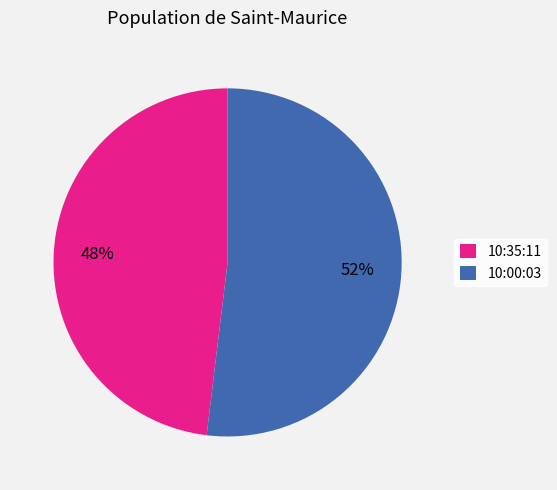

Which has a higher value, 10:00:03 or 10:35:11?

10:00:03